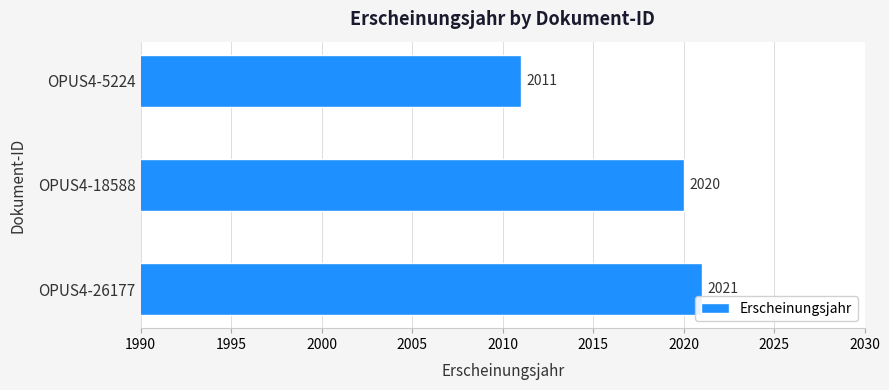

How many values are between 2011 and 2021?

3